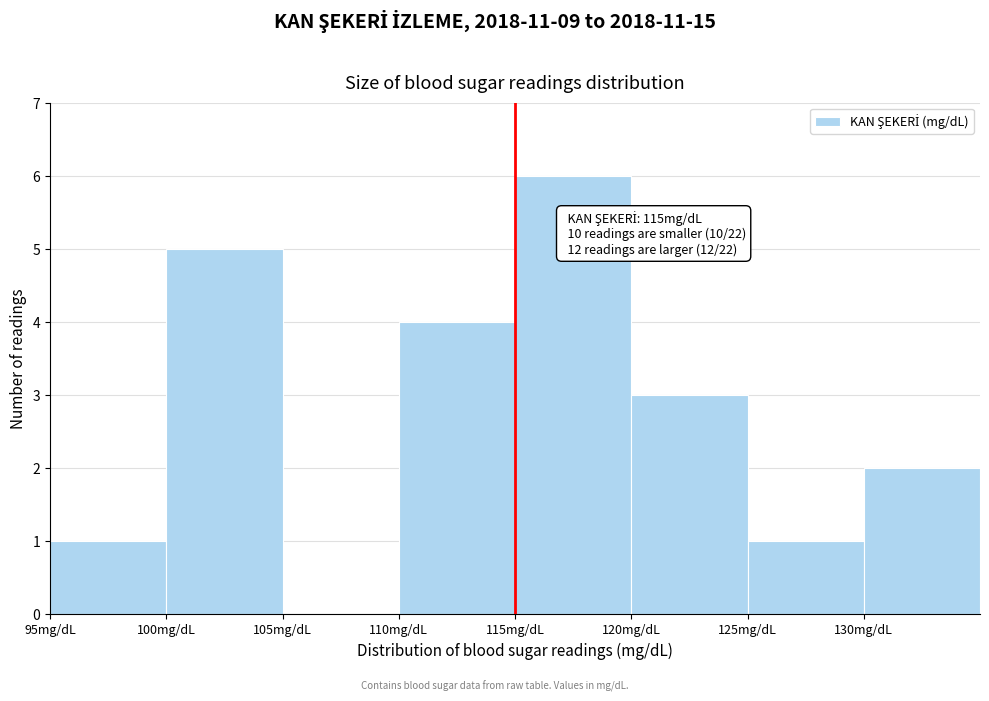

Which range on the x-axis has the tallest bar?

115 to 120